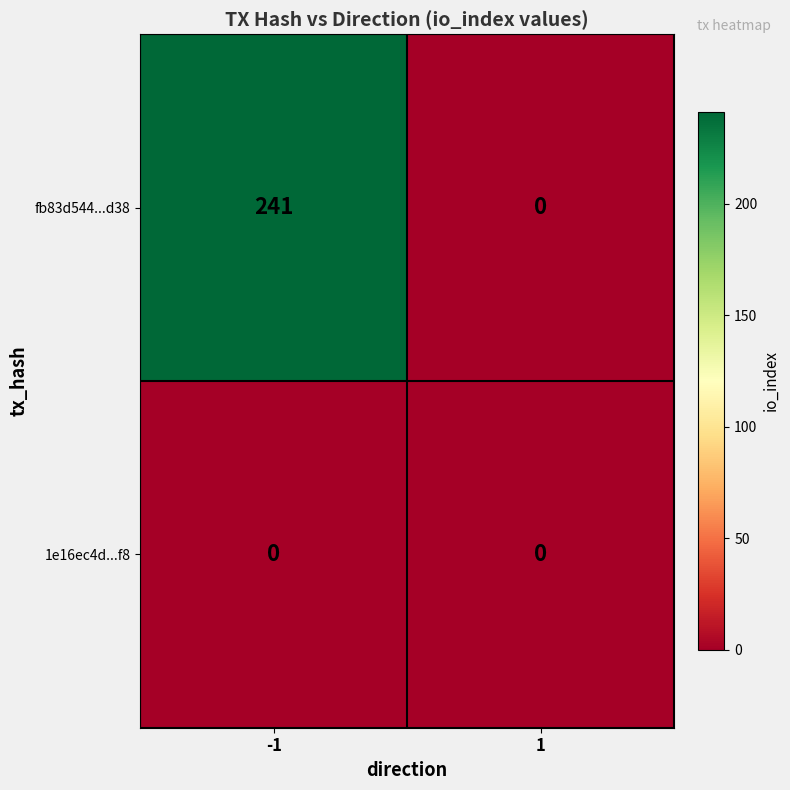

Reading left to right, transcribe all the data shown in this chart.

fb83d544...d38: 241	0
1e16ec4d...f8: 0	0